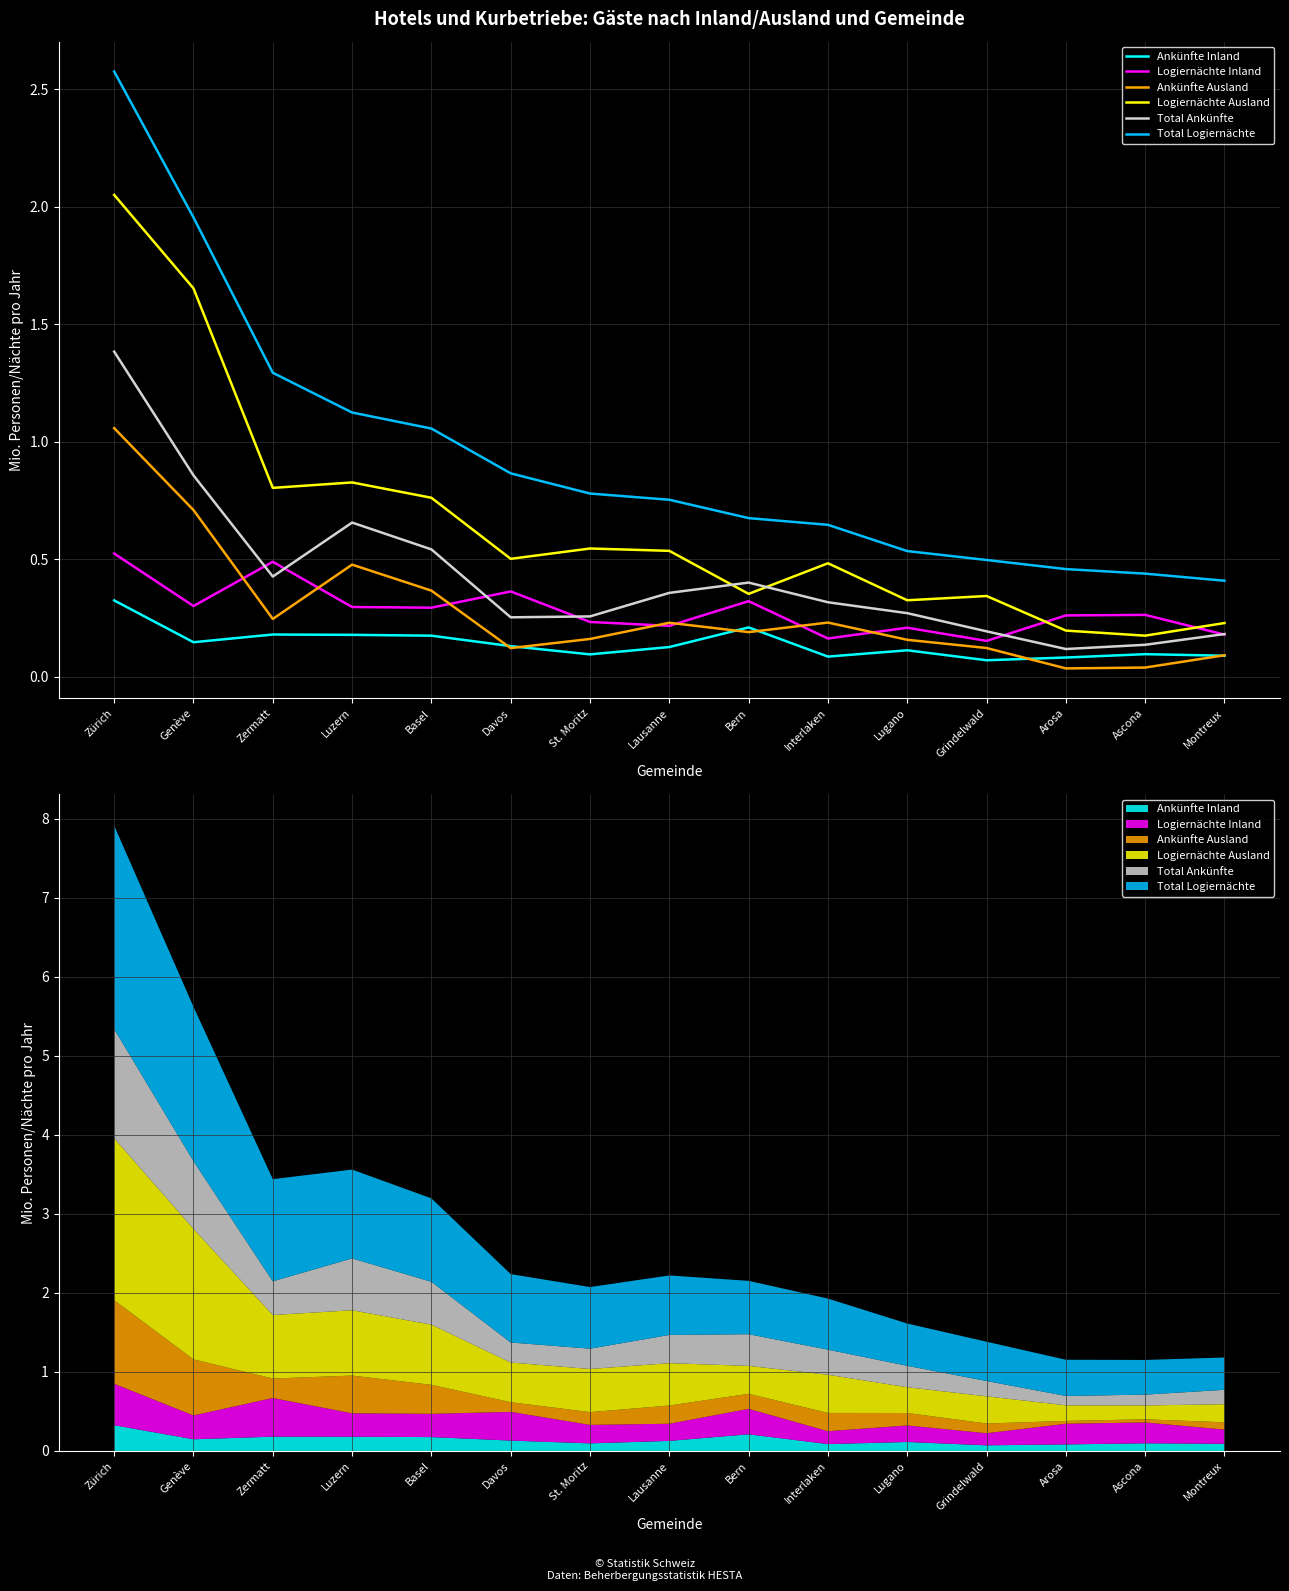

At which label is Logiernächte Inland closest to 0?

Grindelwald